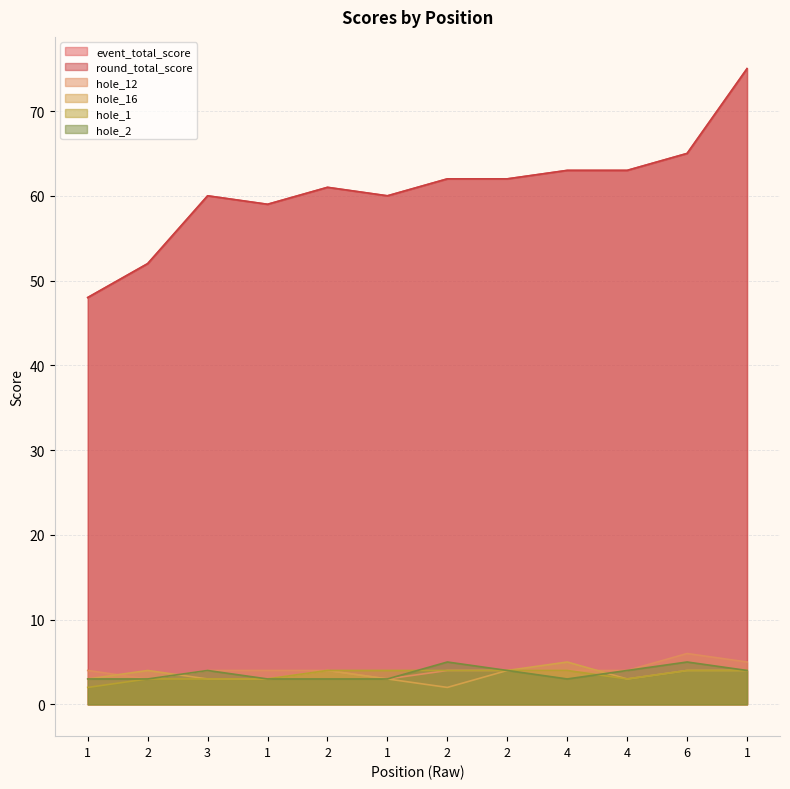

At which label is hole_1 closest to 3?

2